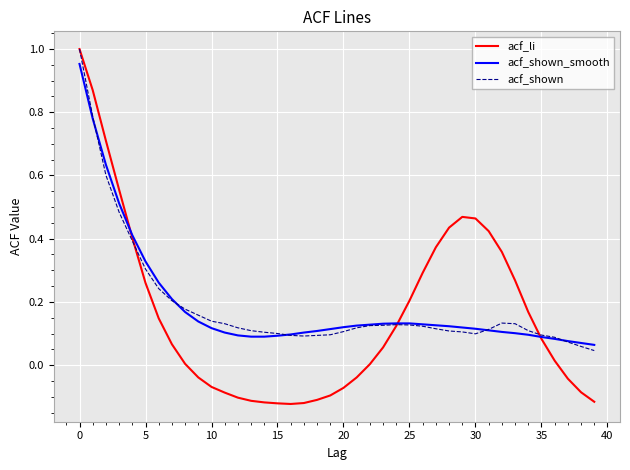

Which series has the widest spread of values?

acf_li